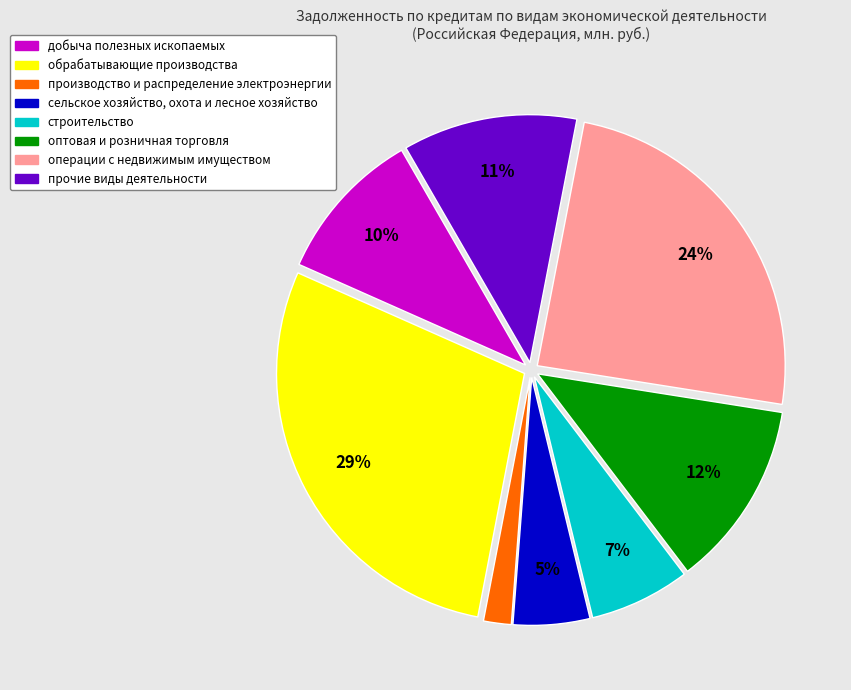

Is the sum of добыча полезных ископаемых and операции с недвижимым имуществом greater than half?

No